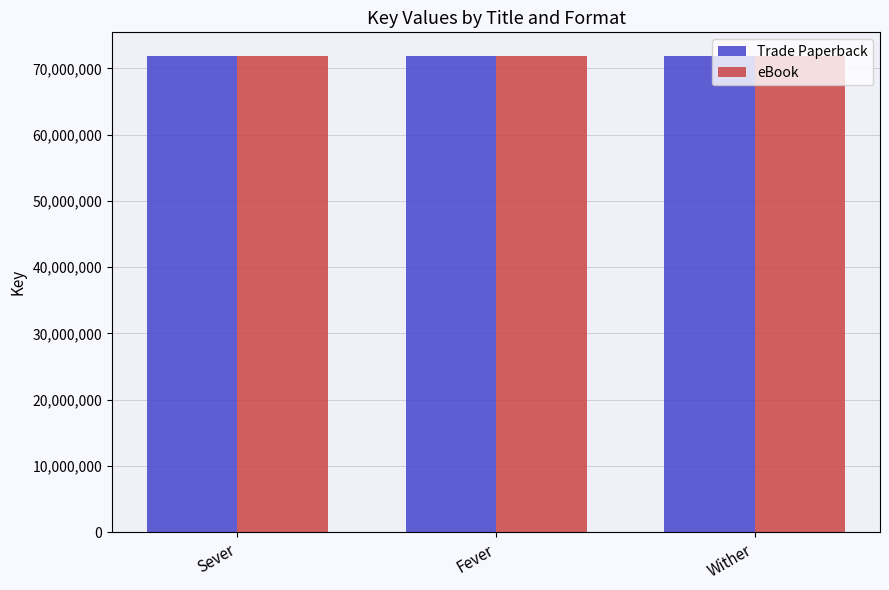

Is it true that Trade Paperback equals 71844843 at Fever?

True